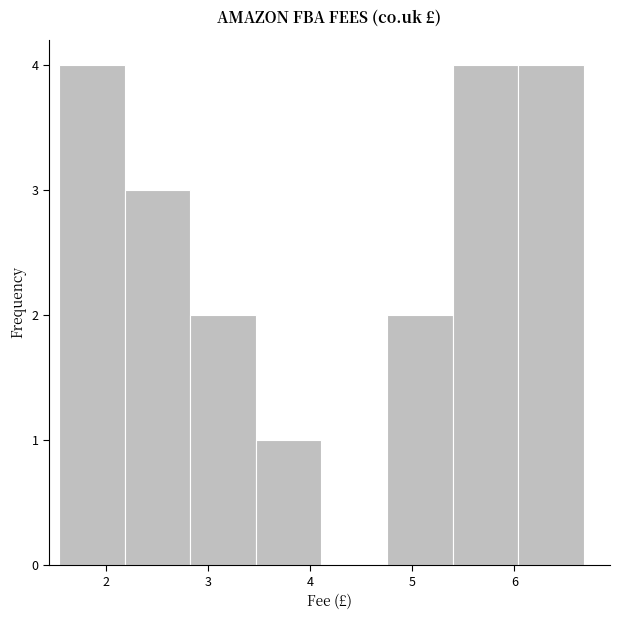

How tall is the bar that spans 4.8 to 5.4 on the x-axis? Neither the bar edges nor the heights are printed on the chart, so give them approximately, as read against the axes.

2